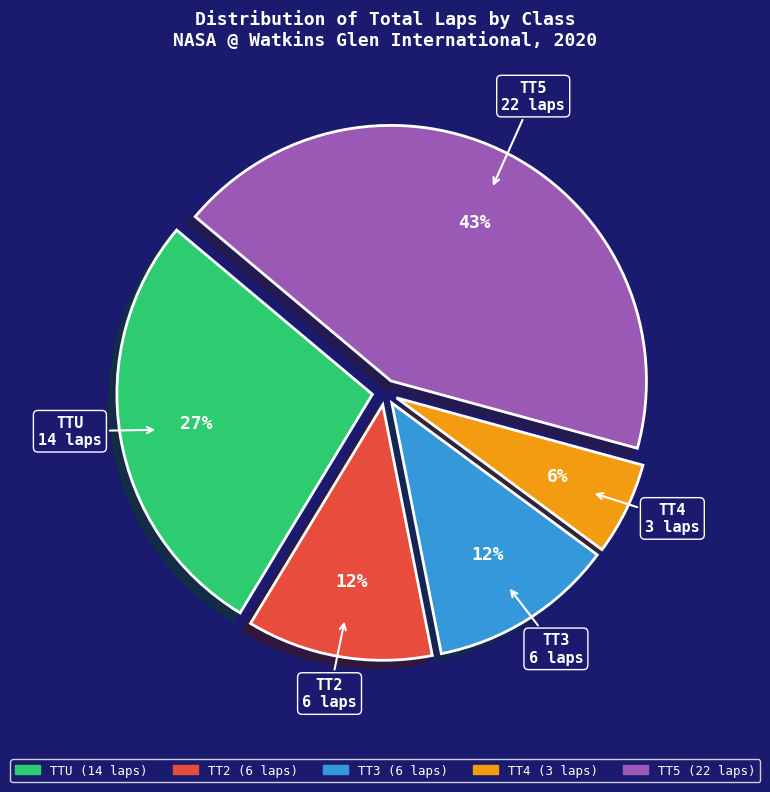

To the nearest percent, what is the average slice percentage?

20%